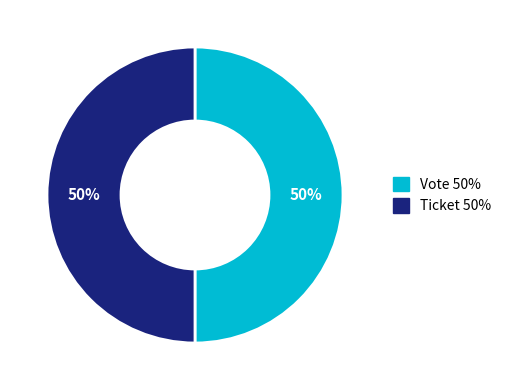

To the nearest percent, what is the average slice percentage?

50%